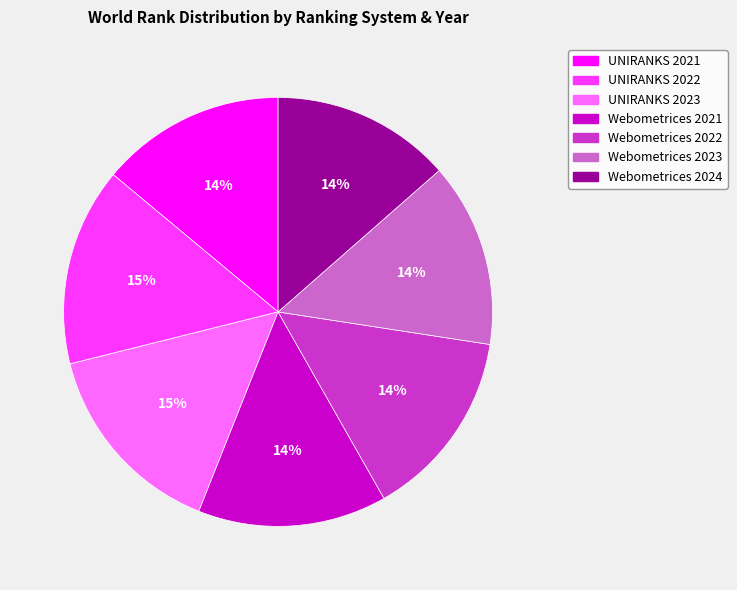

Between Webometrices 2023 and UNIRANKS 2023, which is larger?

UNIRANKS 2023